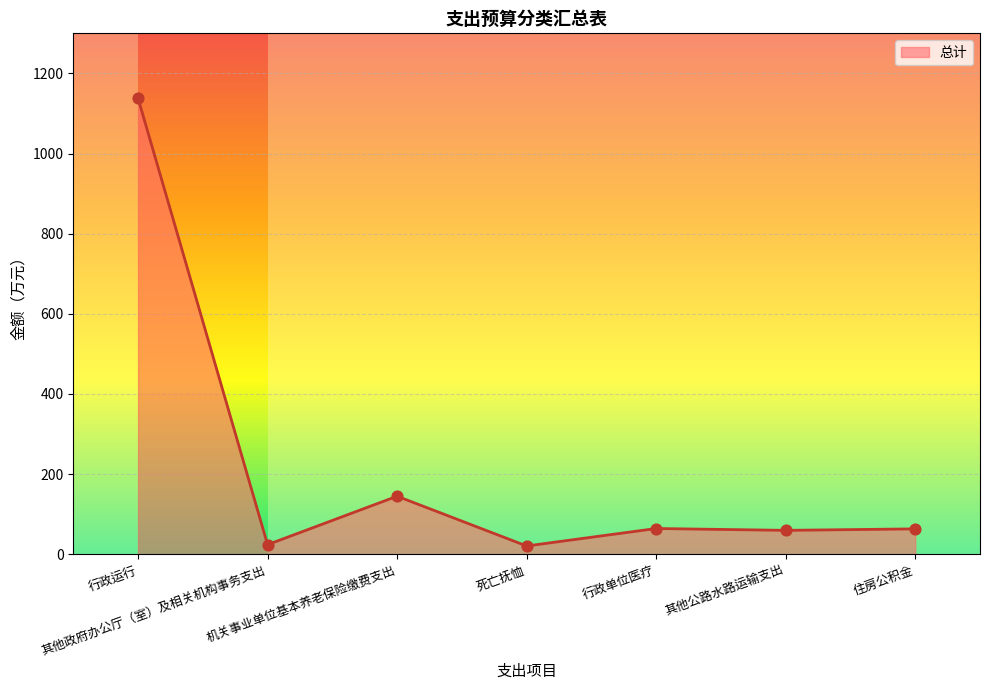

What is the change in value from 行政运行 to 其他政府办公厅（室）及相关机构事务支出?

-1113.9